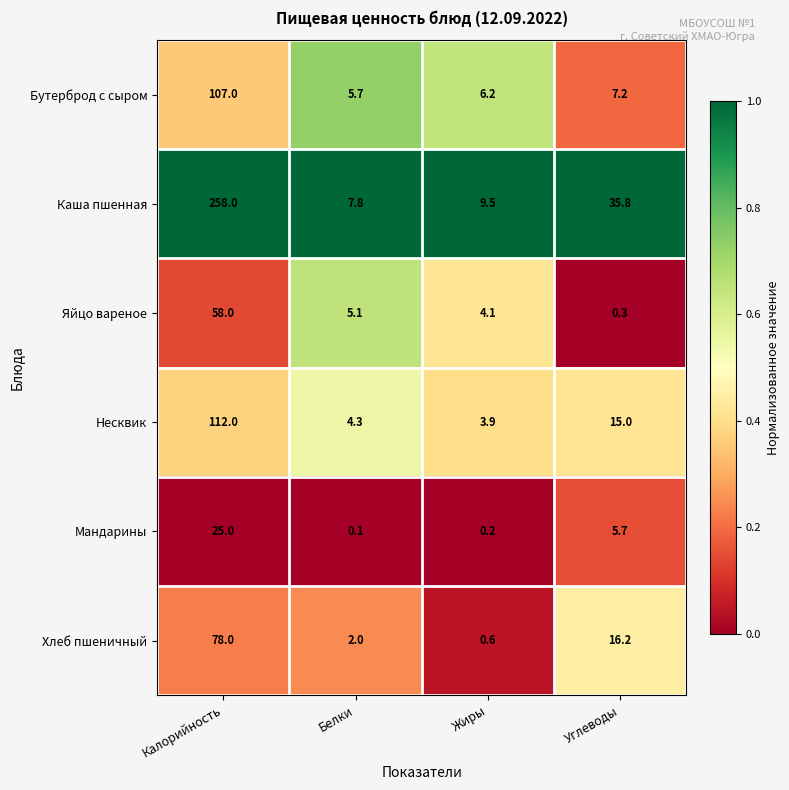

The value of Несквик at Углеводы is 21.7. True or false?

False